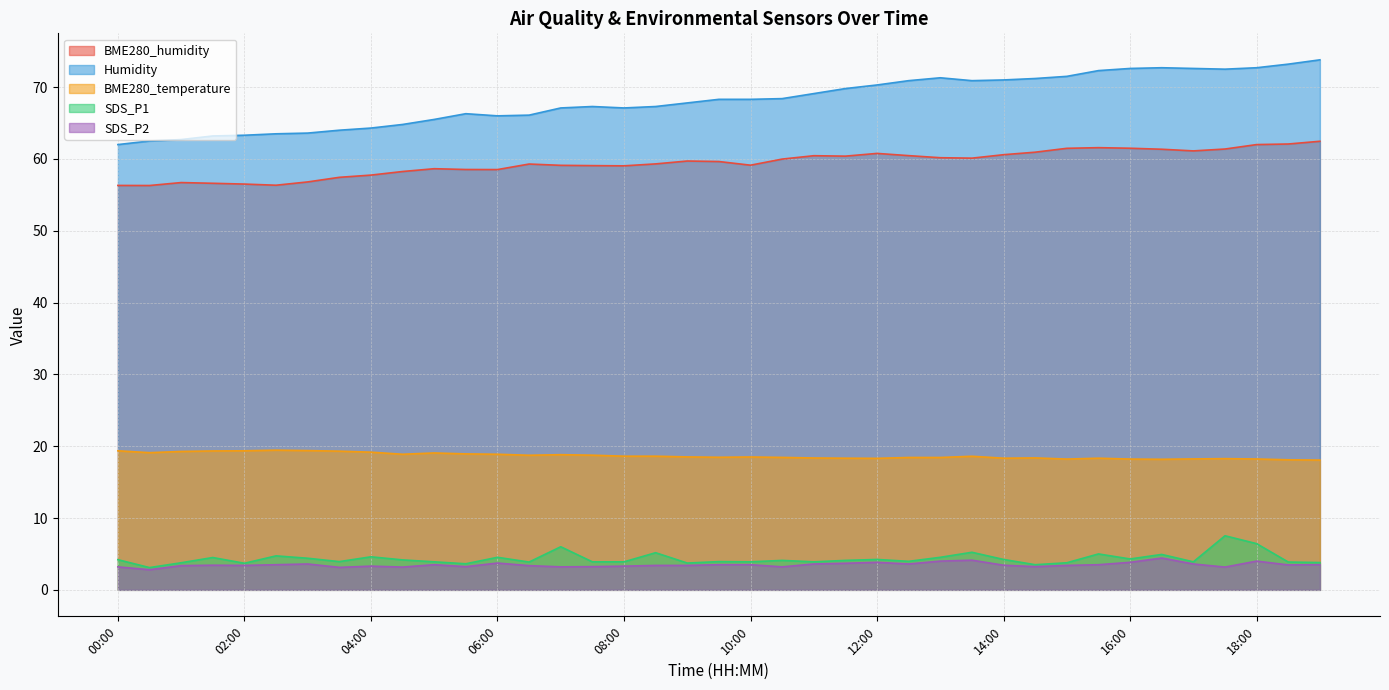

True or false: BME280_temperature and SDS_P1 cross at least once.

False